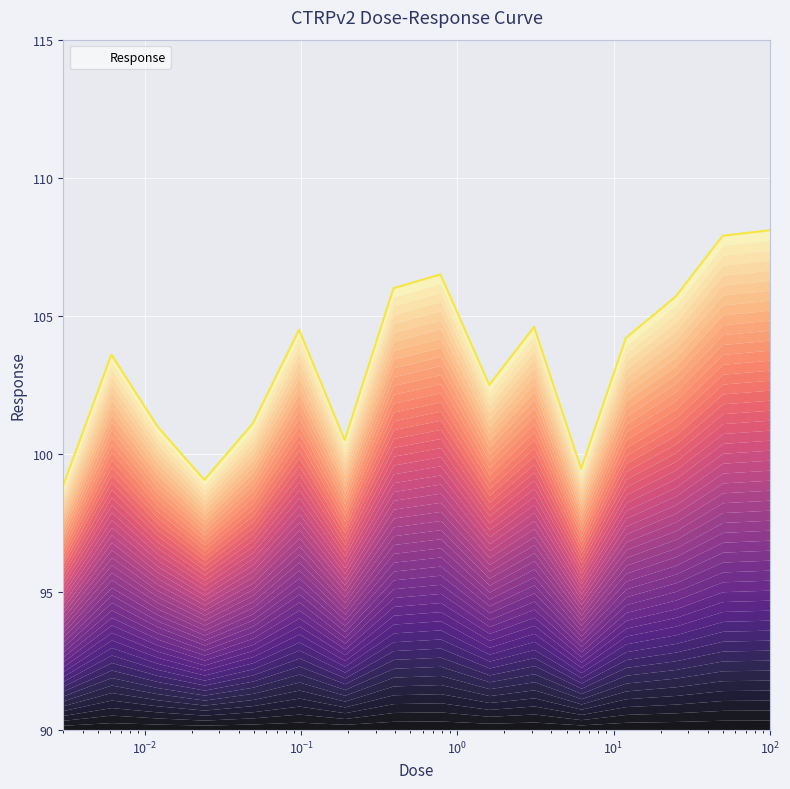

True or false: there are more than 0 points higher than both neighbors.

True